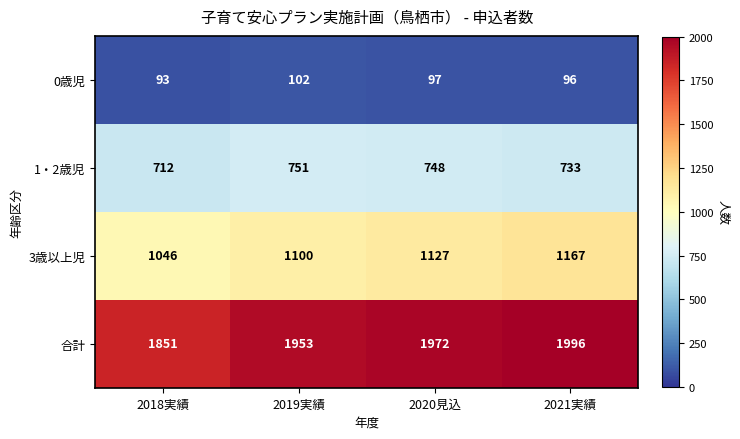

How many 3歳以上児 values are between 1100 and 1167?

3